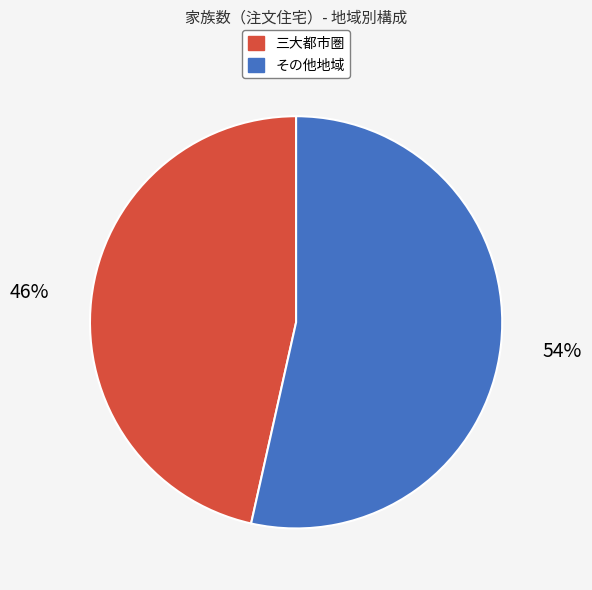

How many segments does this pie chart have?

2